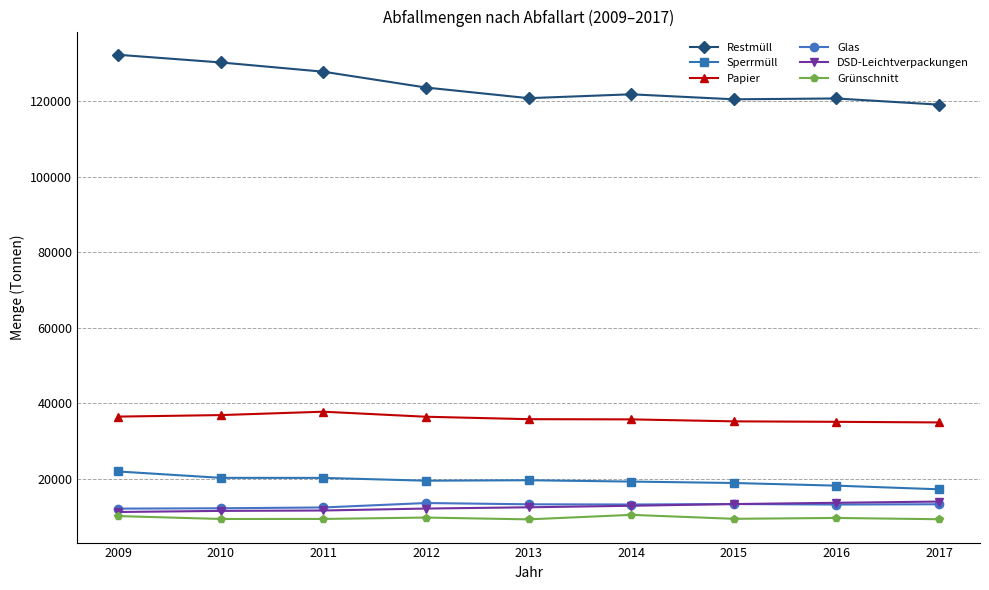

How many data points does each series have?

9